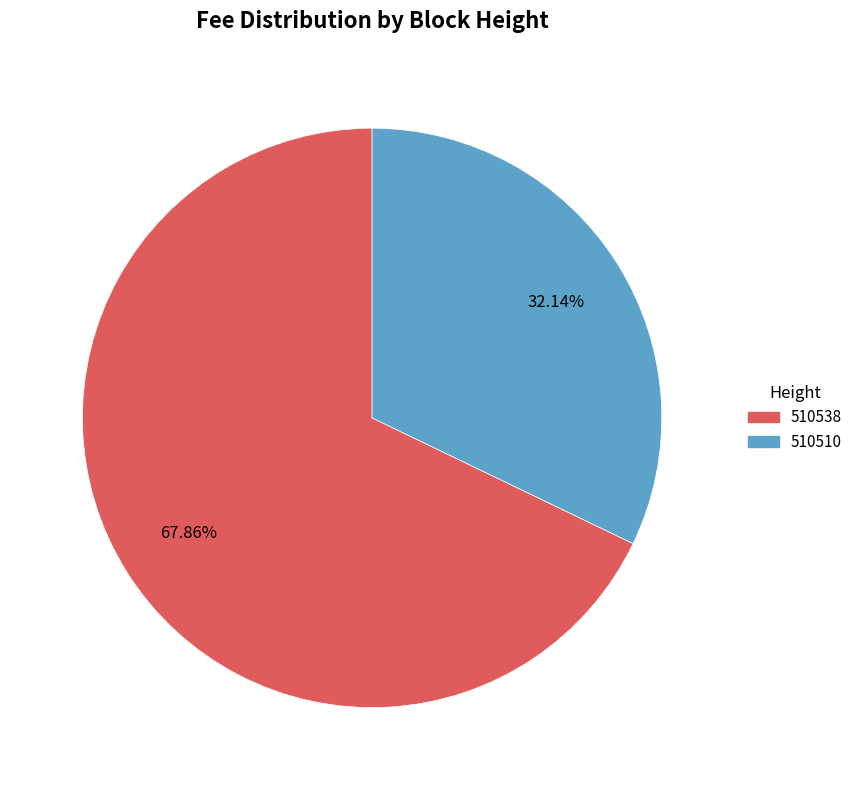

Count the number of slices in the pie.

2